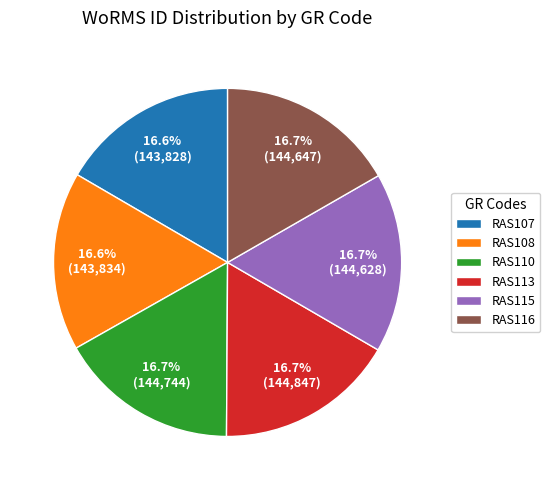

Approximately how many times larger is the value at RAS108 compared to RAS116?

1.0